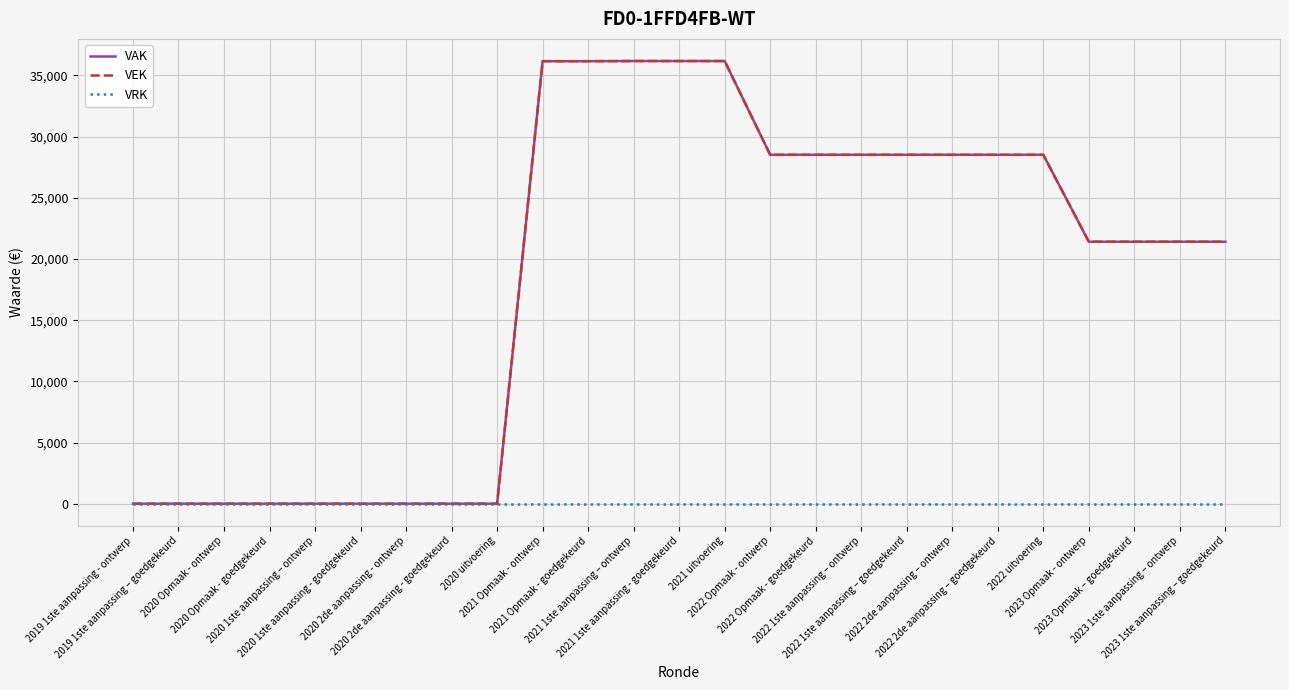

Is this an area chart (filled region under the line)?

No